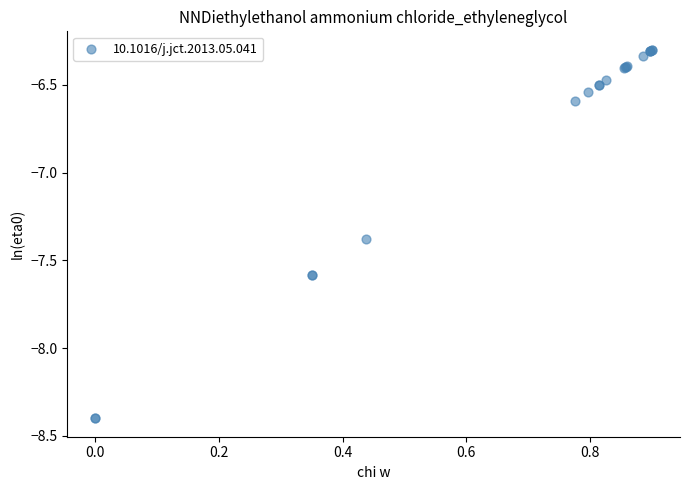

What Y value in the scatter plot is closest to -7?

-7.4